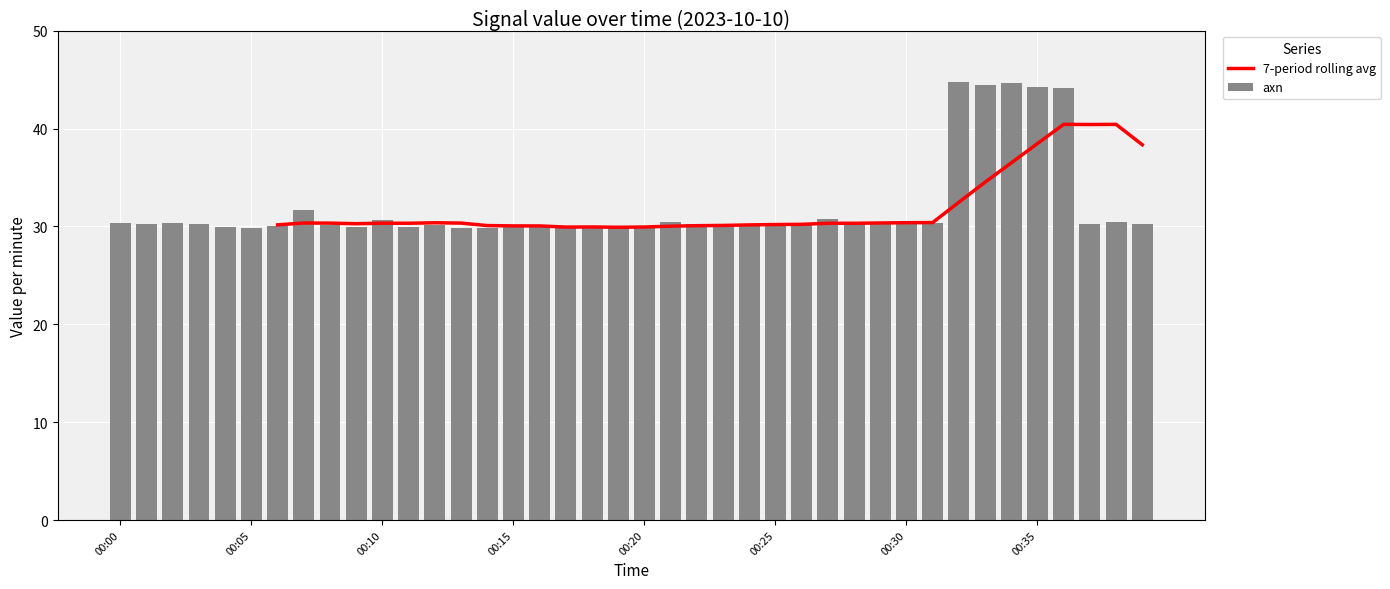

What is the difference between the maximum and minimum values?

15.0